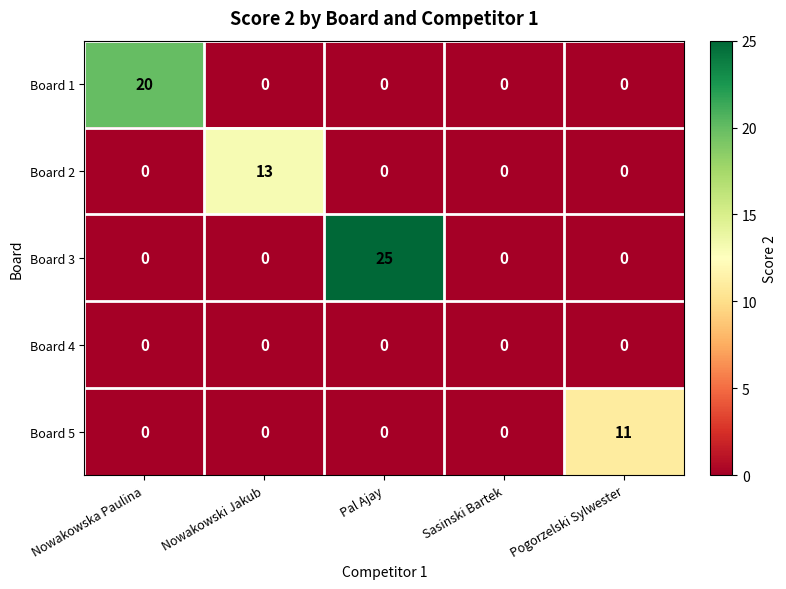

Rank the series by their maximum value, from lowest to highest.

Board 4, Board 5, Board 2, Board 1, Board 3